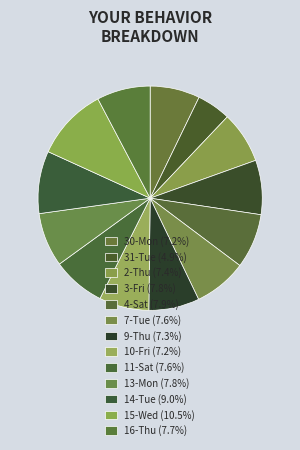

Which slice is the largest?

15-Wed